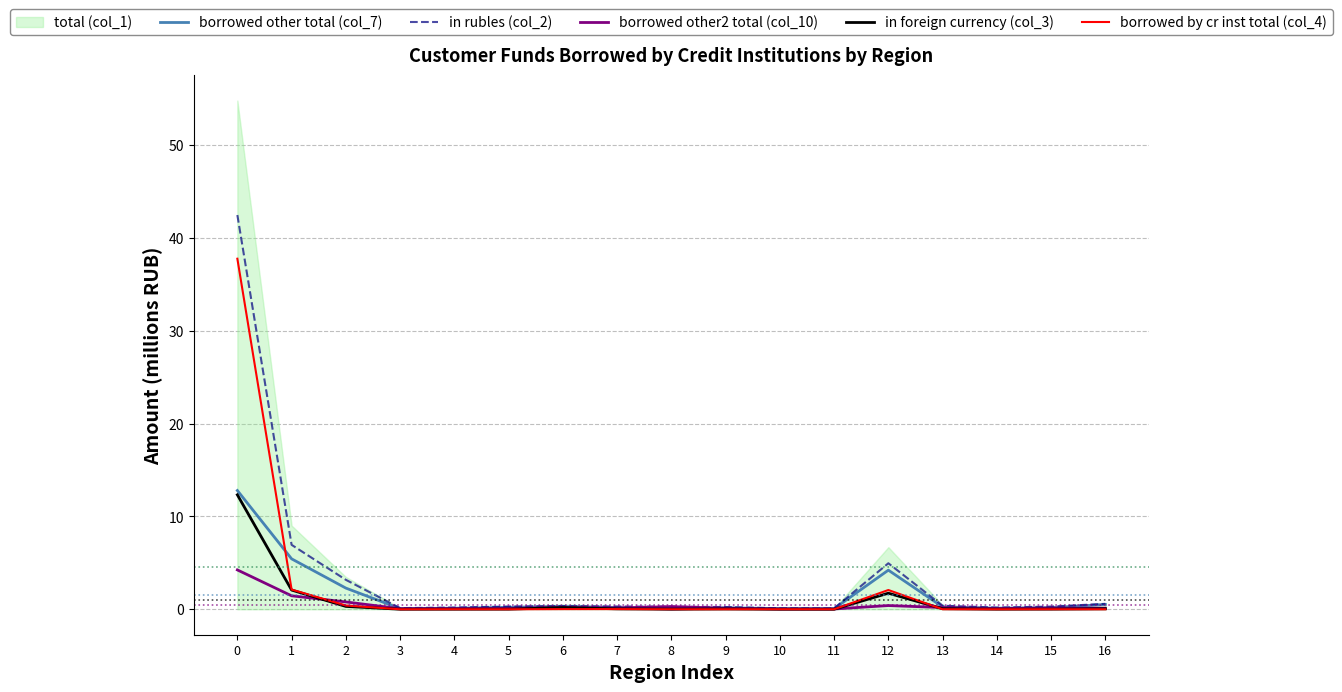

Is this an area chart (filled region under the line)?

No